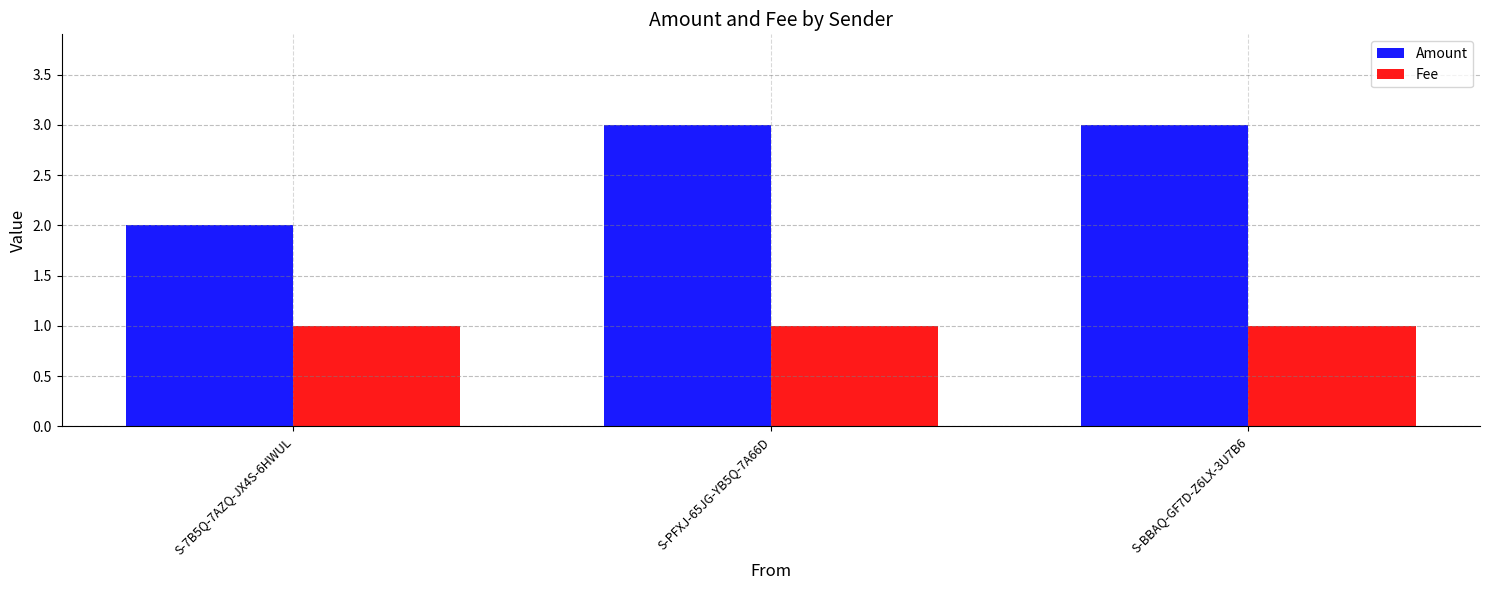

Reading left to right, extract all data points from this chart.

Amount: S-7B5Q-7AZQ-JX4S-6HWUL=2.0	S-PFXJ-65JG-YB5Q-7A66D=3.0	S-BBAQ-GF7D-Z6LX-3U7B6=3.0
Fee: S-7B5Q-7AZQ-JX4S-6HWUL=1.0	S-PFXJ-65JG-YB5Q-7A66D=1.0	S-BBAQ-GF7D-Z6LX-3U7B6=1.0